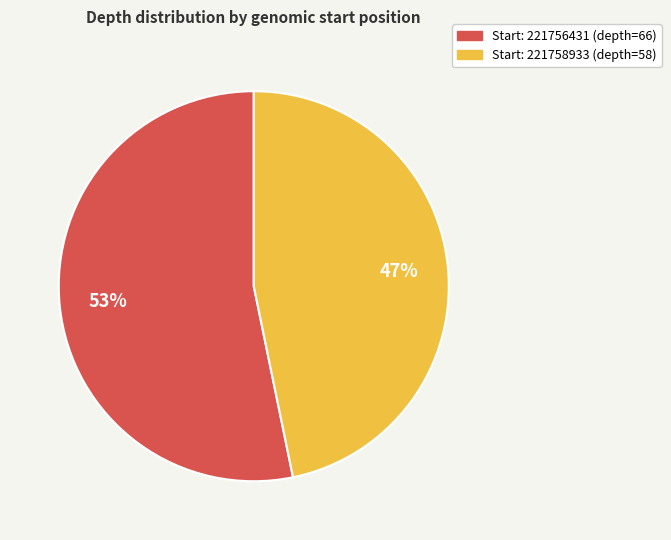

Is there any slice that represents more than half of the pie?

Yes